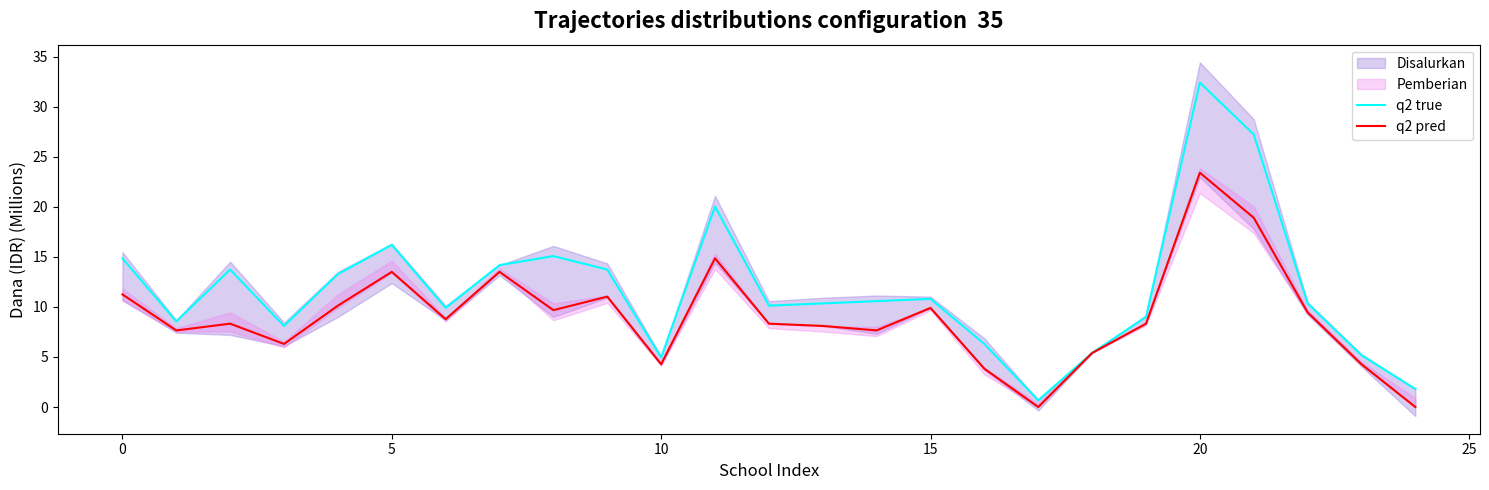

Rank the series by their maximum value, from highest to lowest.

q2 true, q2 pred